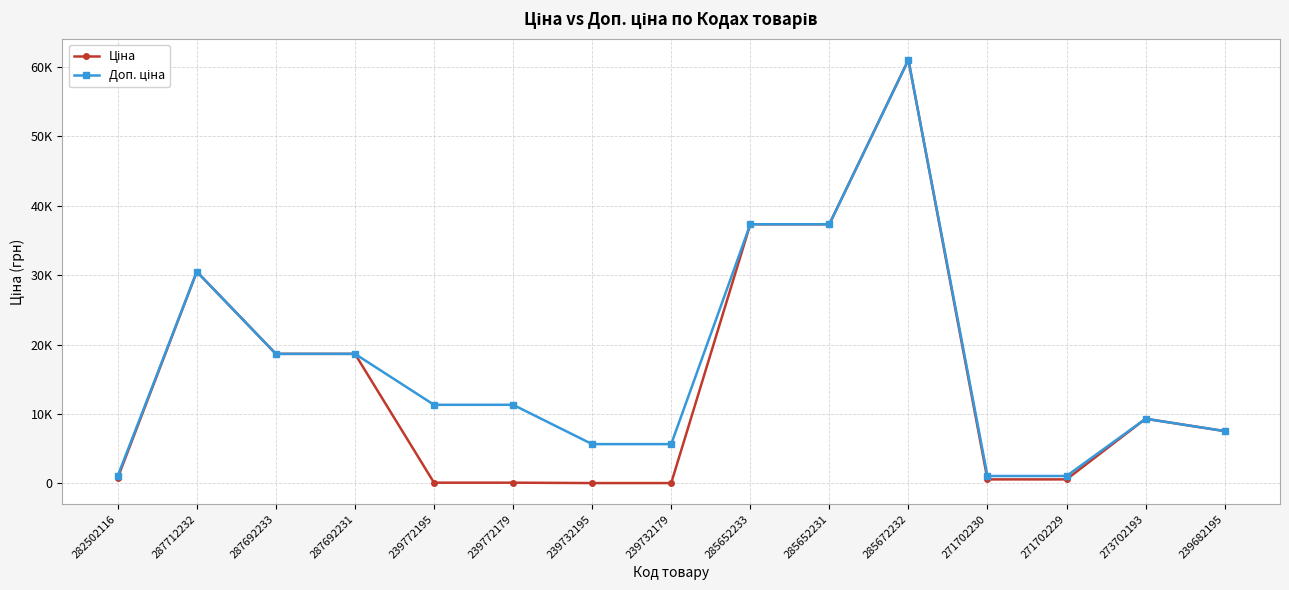

True or false: Ціна and Доп. ціна intersect in this chart.

False